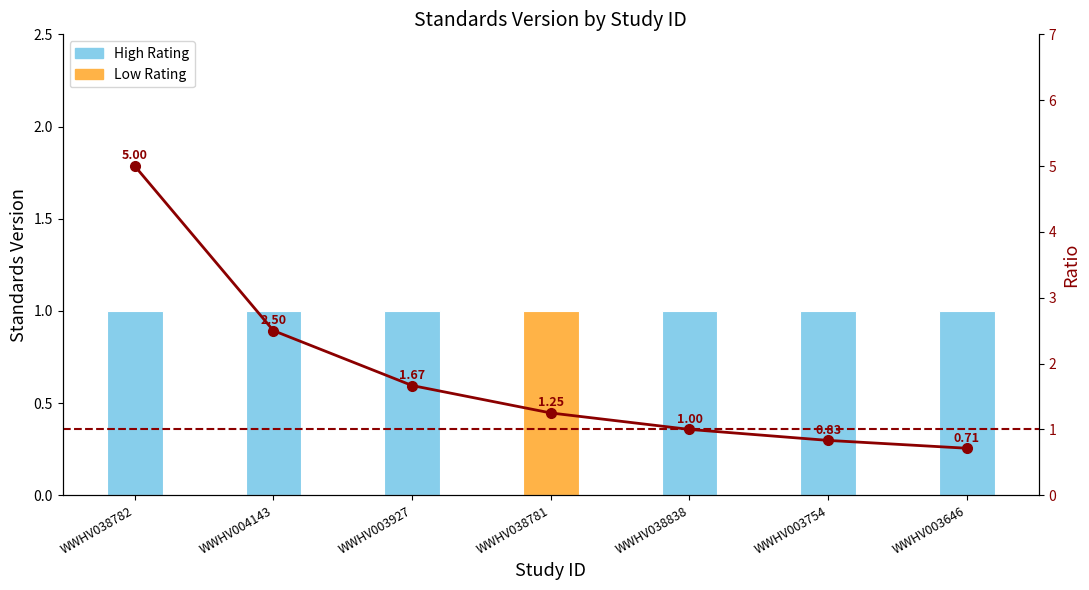

What is the label of the 5th bar from the left?

WWHV038838